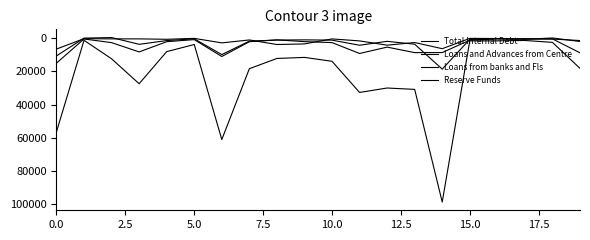

Does the chart display data point markers on the line(s)?

No